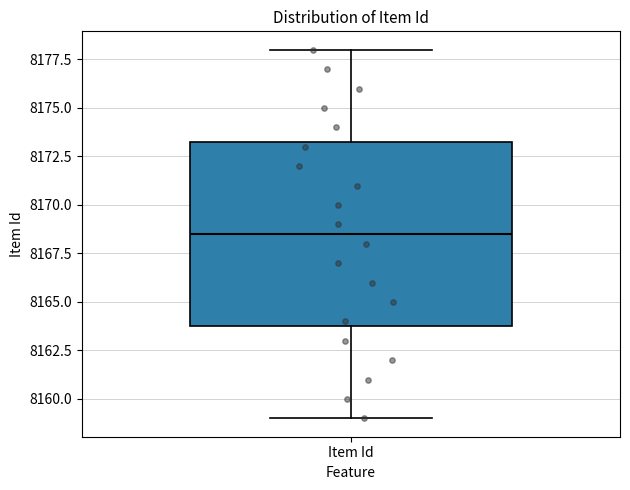

Transcribe this box plot: give where the median line is, the range the box spans, and where the two whiskers end, as read against the y-axis. The values are not printed on the chart, so give them approximately, as read against the axis.

median 8168.5, box 8164.0 to 8173.5, whiskers 8159.0 to 8178.0